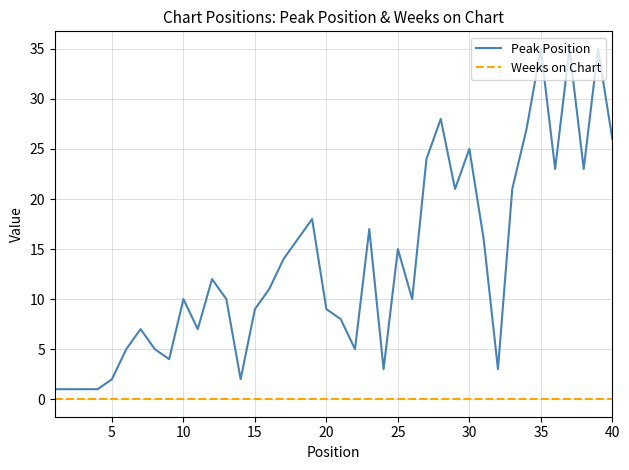

What is the maximum value shown in the chart?

35